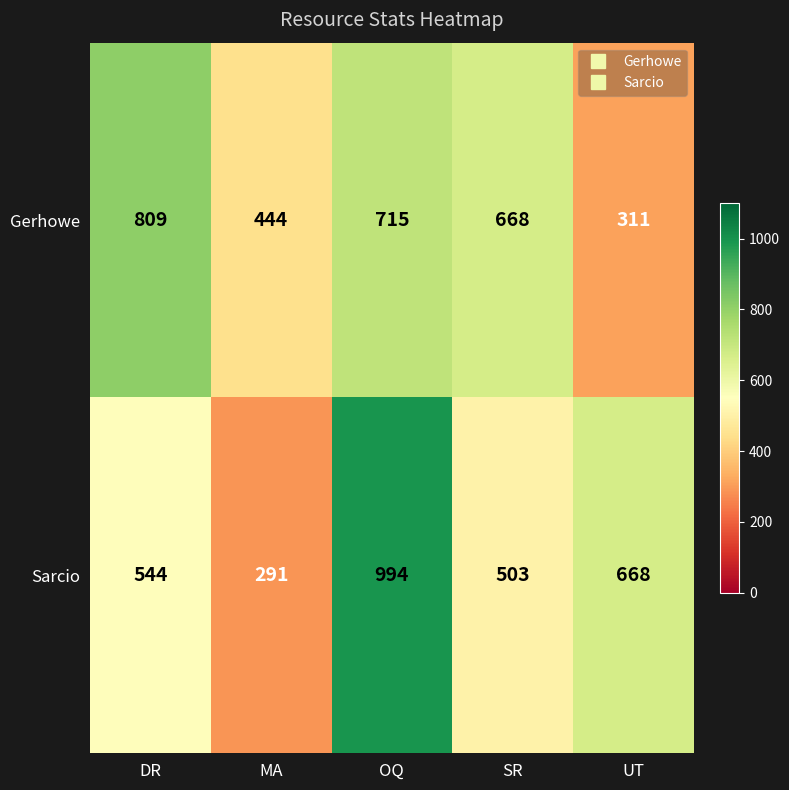

Rank the series by their maximum value, from highest to lowest.

Sarcio, Gerhowe